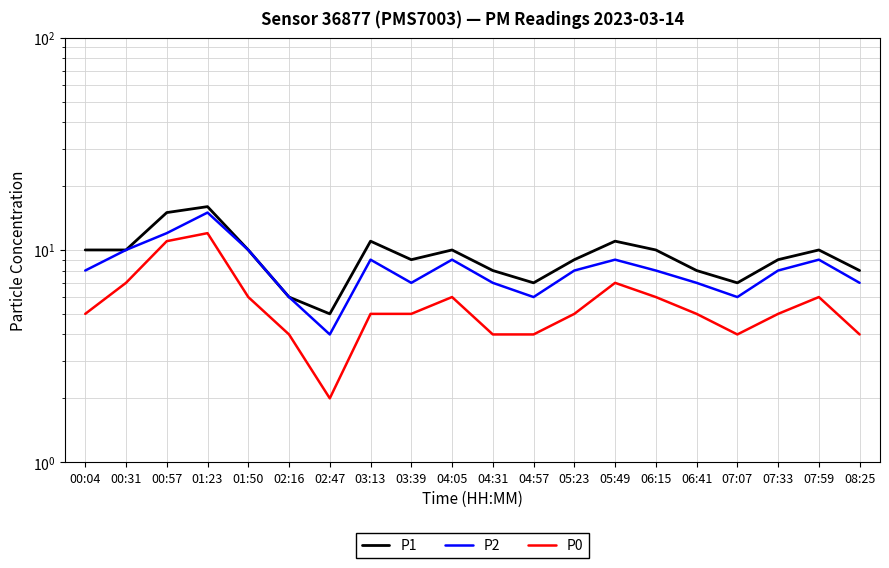

Does the chart display data point markers on the line(s)?

No